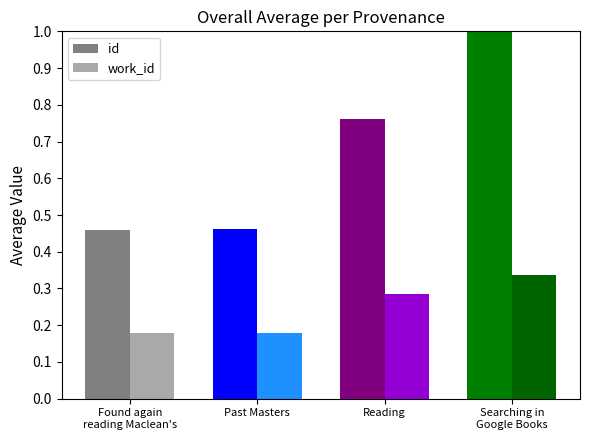

What are all the series names shown in the legend?

id, work_id